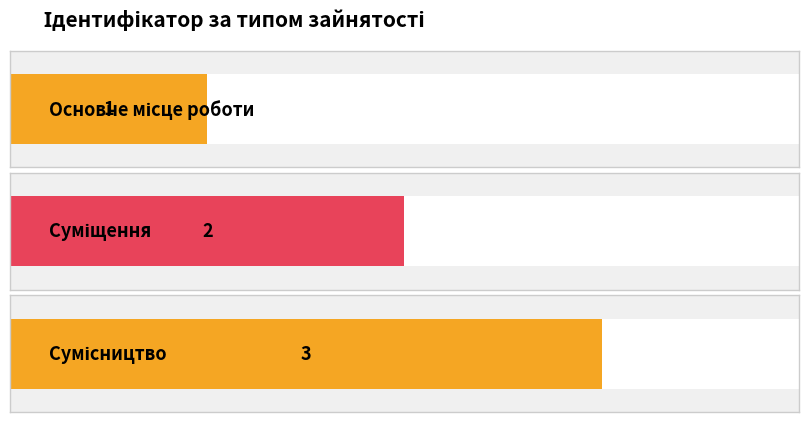

What is the maximum value shown in the chart?

3